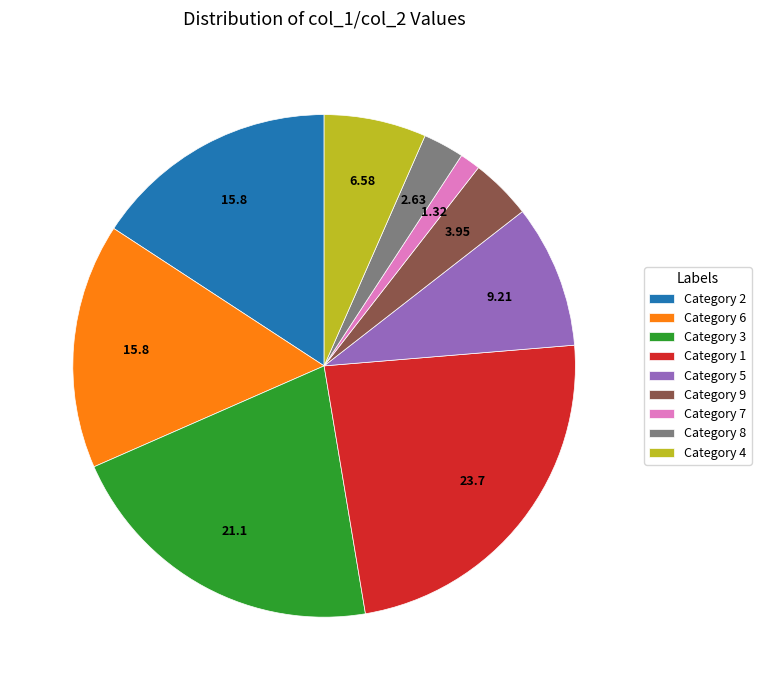

Count the number of slices in the pie.

9